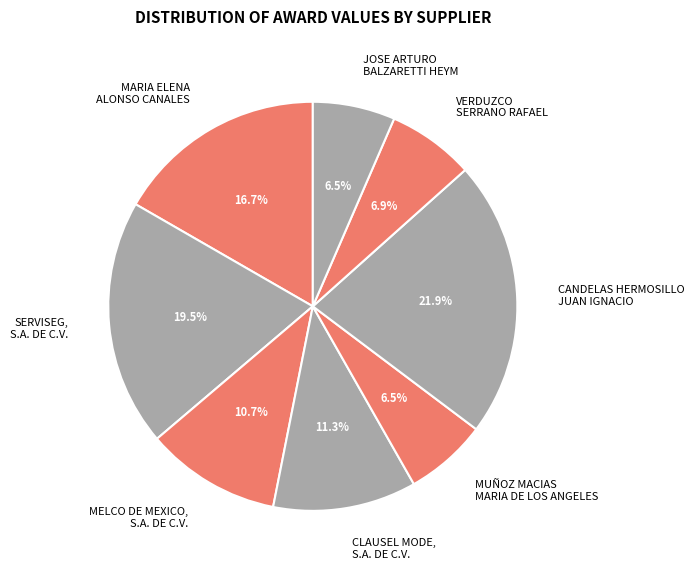

Is it true that VERDUZCO SERRANO RAFAEL is 1% of the pie?

False